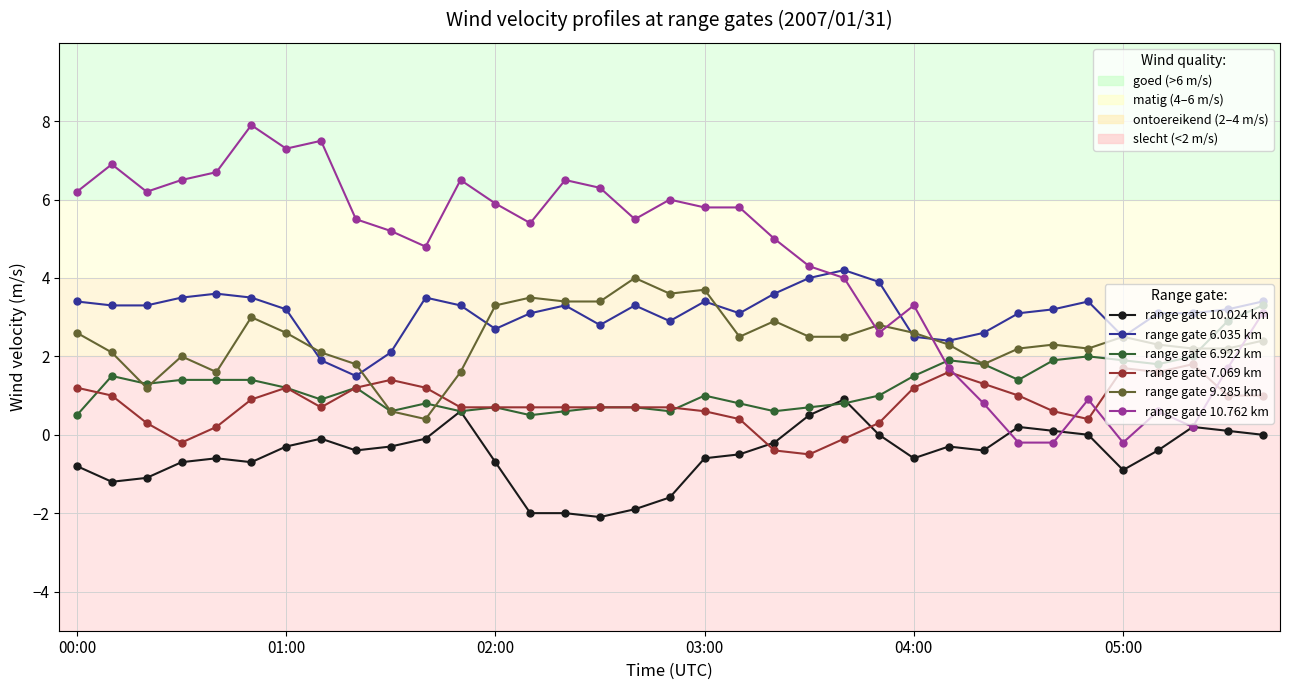

What is the smallest value displayed?

-2.1